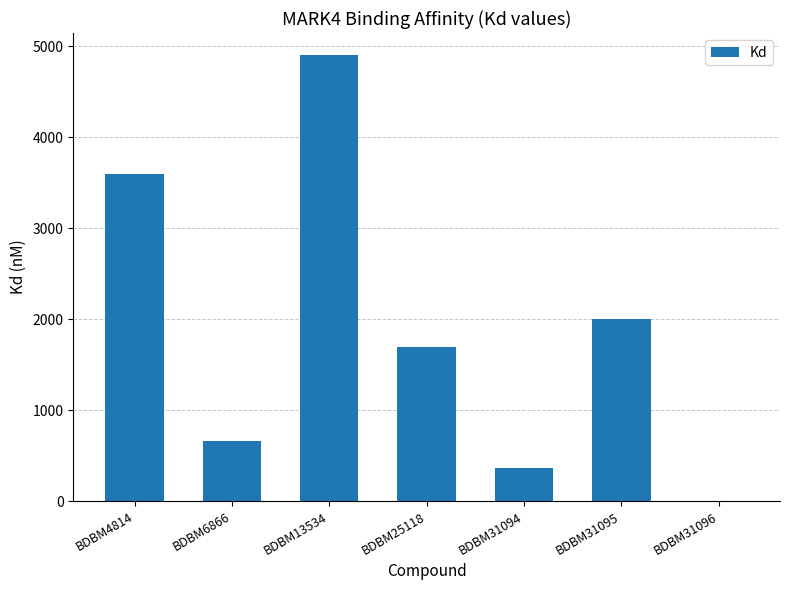

Reading right to left, extract all data points from this chart.

5.4	2000.0	370.0	1700.0	4900.0	660.0	3600.0